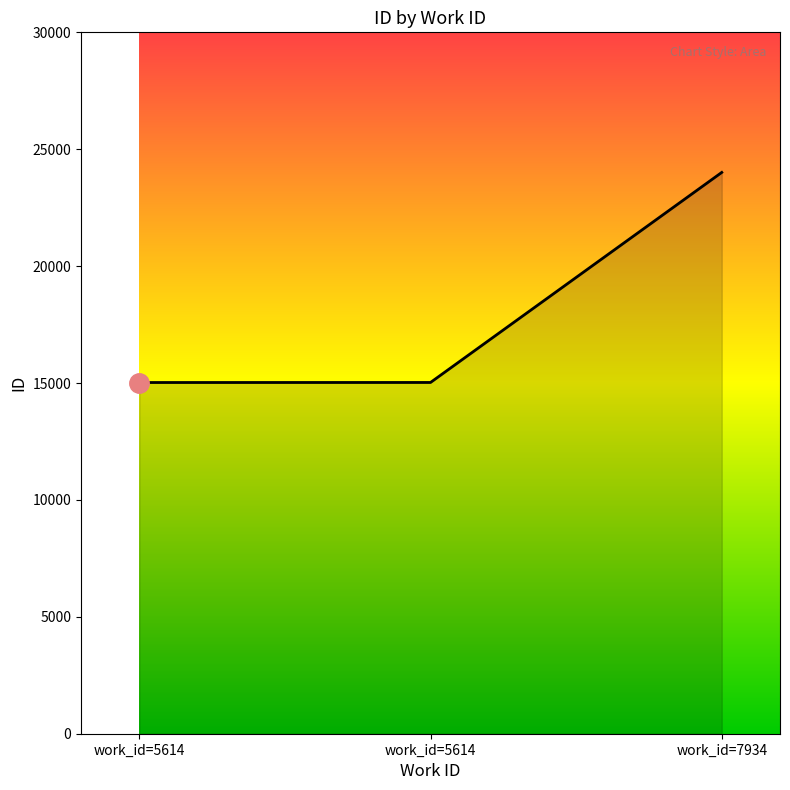

Does the chart display data point markers on the line(s)?

No